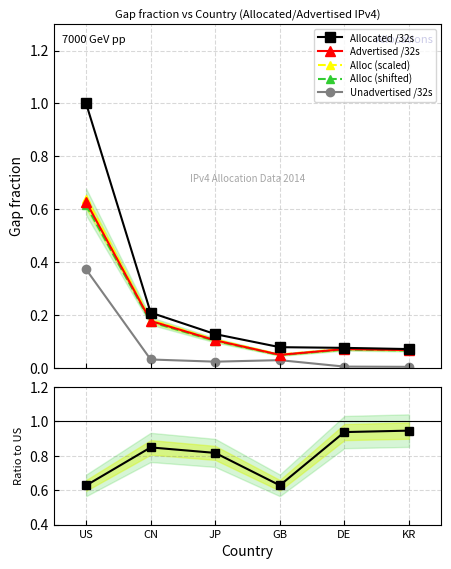

What is the average value of the Unadvertised /32s series?

0.1